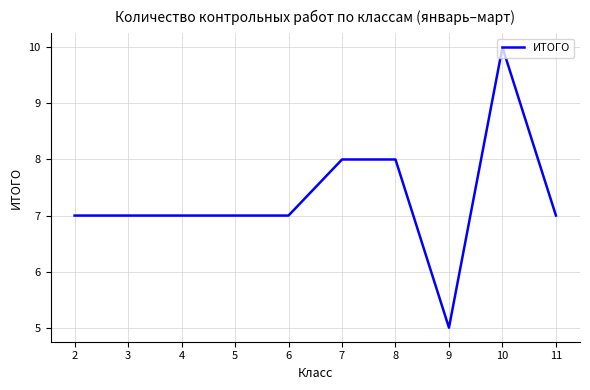

Reading left to right, extract all data points from this chart.

2=7	3=7	4=7	5=7	6=7	7=8	8=8	9=5	10=10	11=7